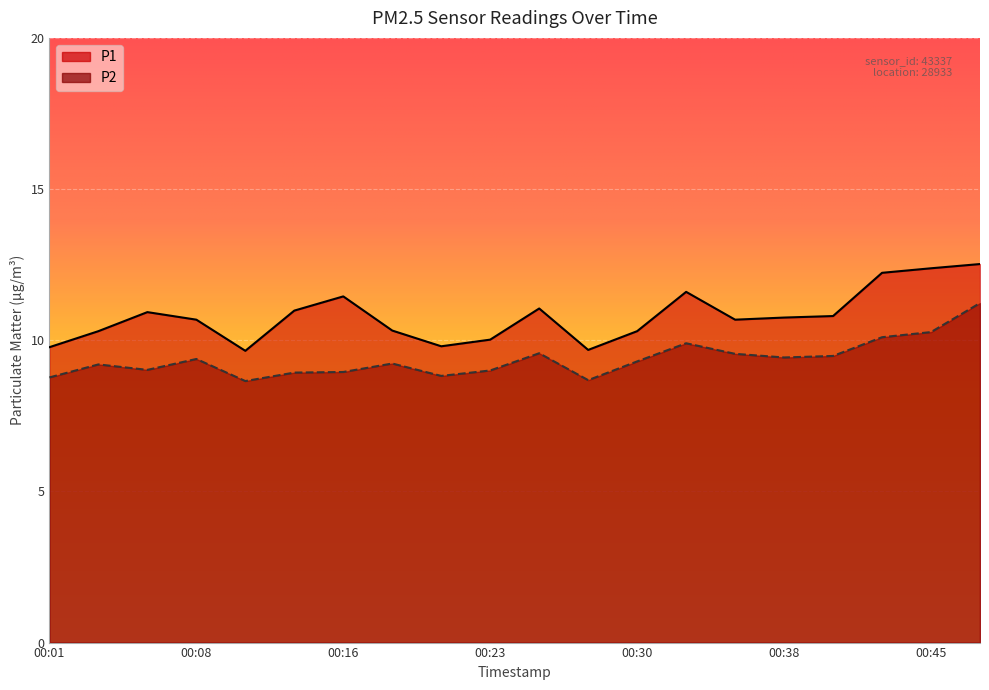

Rank the series at 00:40 from lowest to highest value.

P2, P1